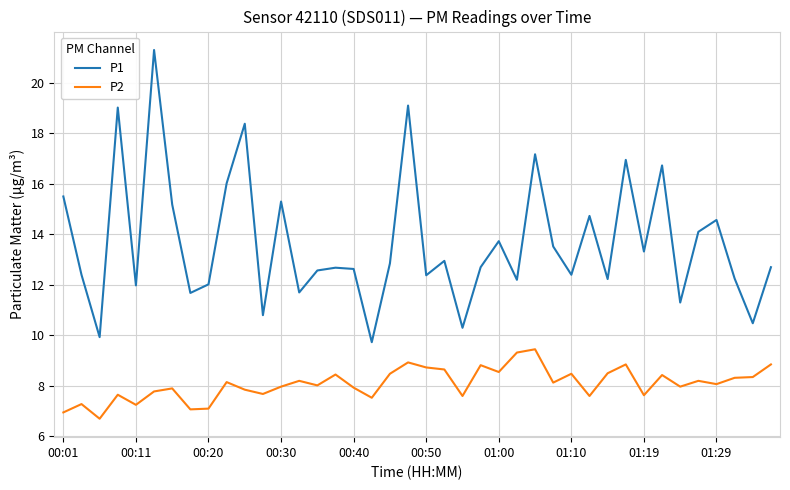

True or false: P1 and P2 intersect in this chart.

False